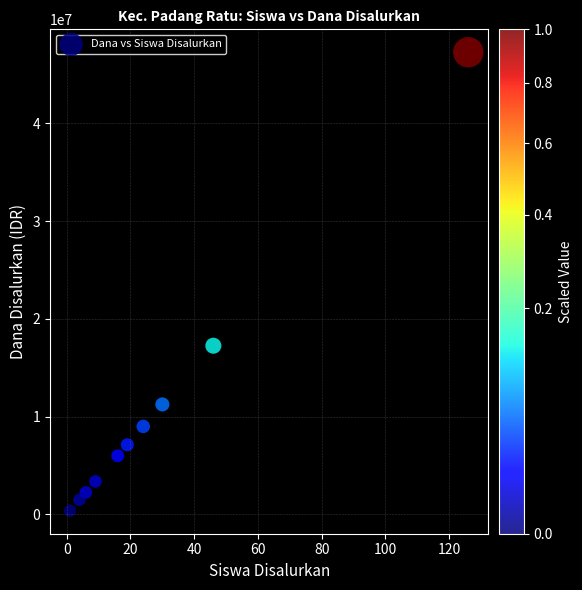

What Y value in the scatter plot is closest to 23812500?

17250000